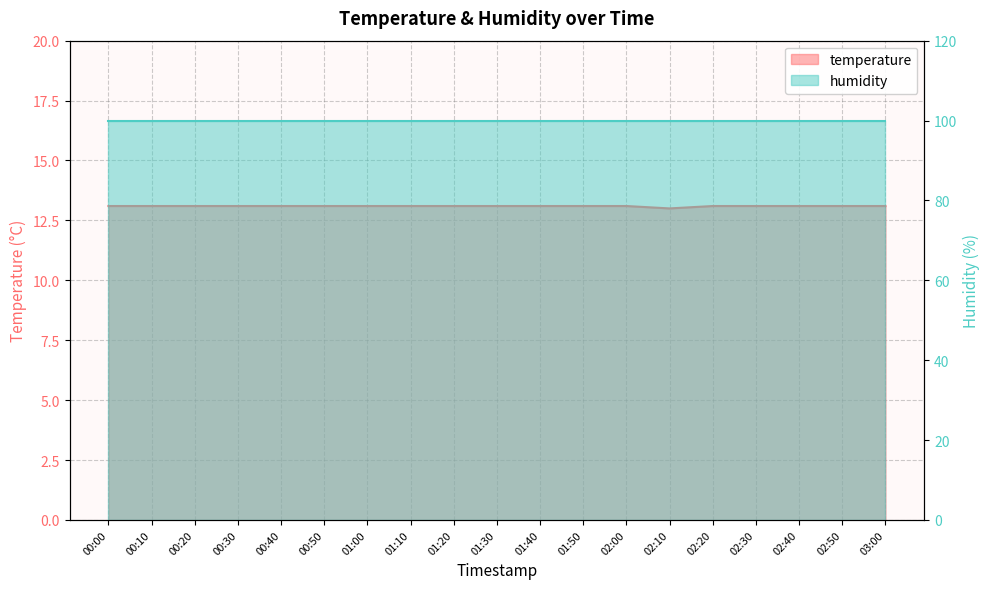

What is the label of the 1st point from the right?

03:00